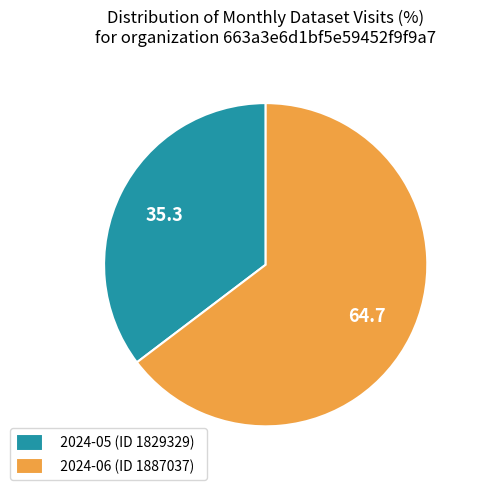

Does 2024-06 (ID 1887037) account for over 50% of the chart?

Yes